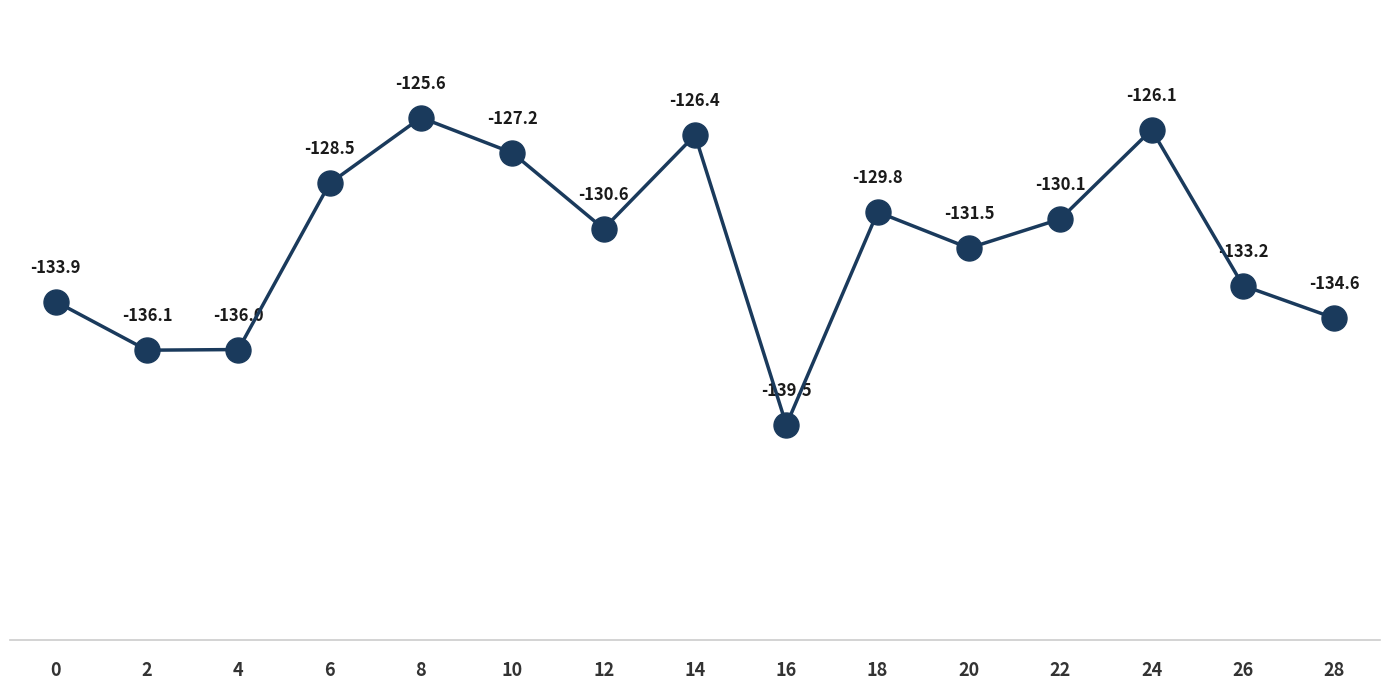

Which label corresponds to the largest value in the chart?

8